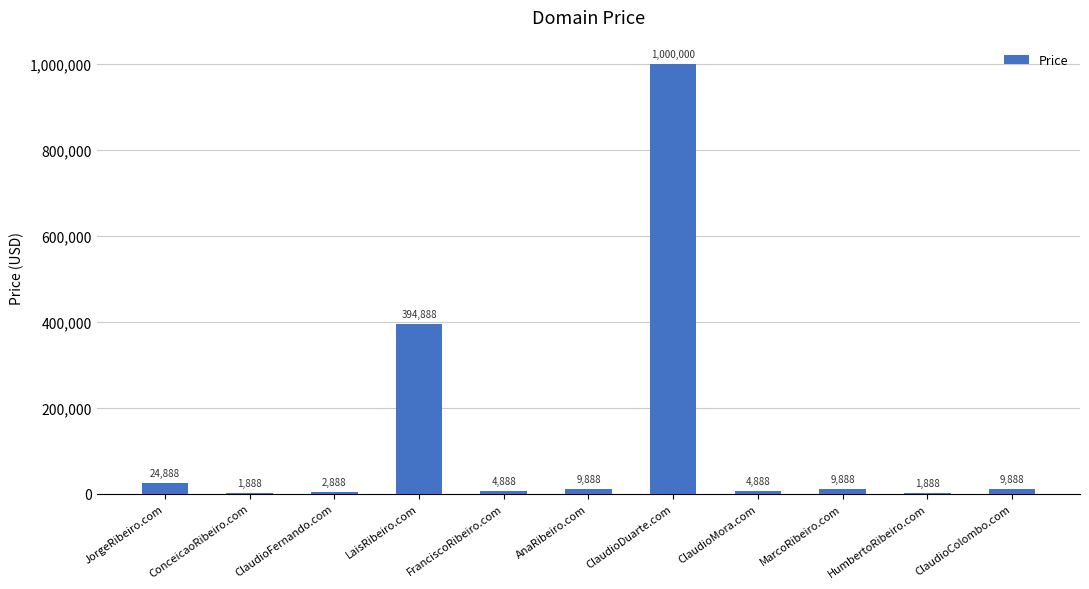

Reading left to right, list all the values displayed in this chart.

24888	1888	2888	394888	4888	9888	1000000	4888	9888	1888	9888